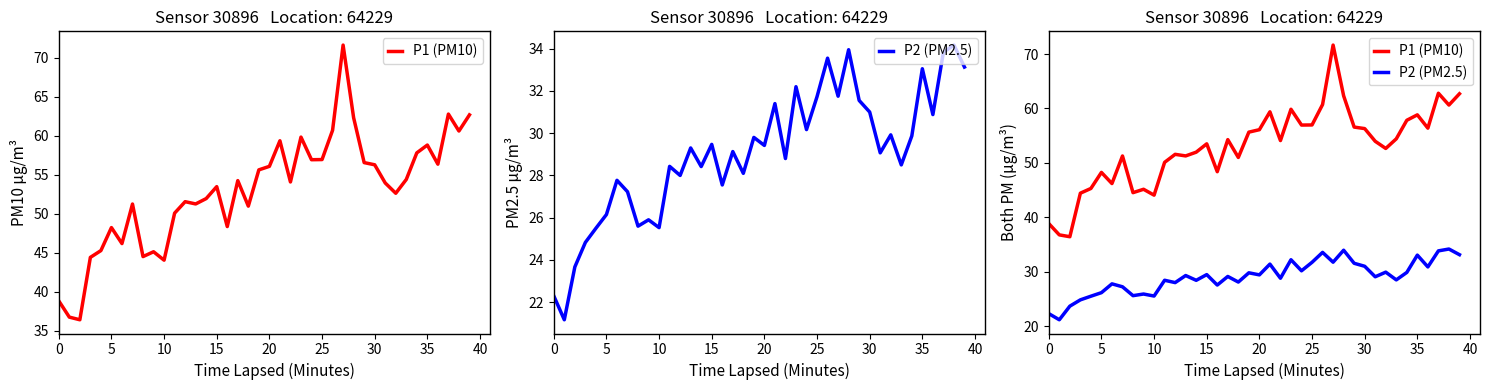

The value of P1 (PM10) at 35 is 34.7. True or false?

False